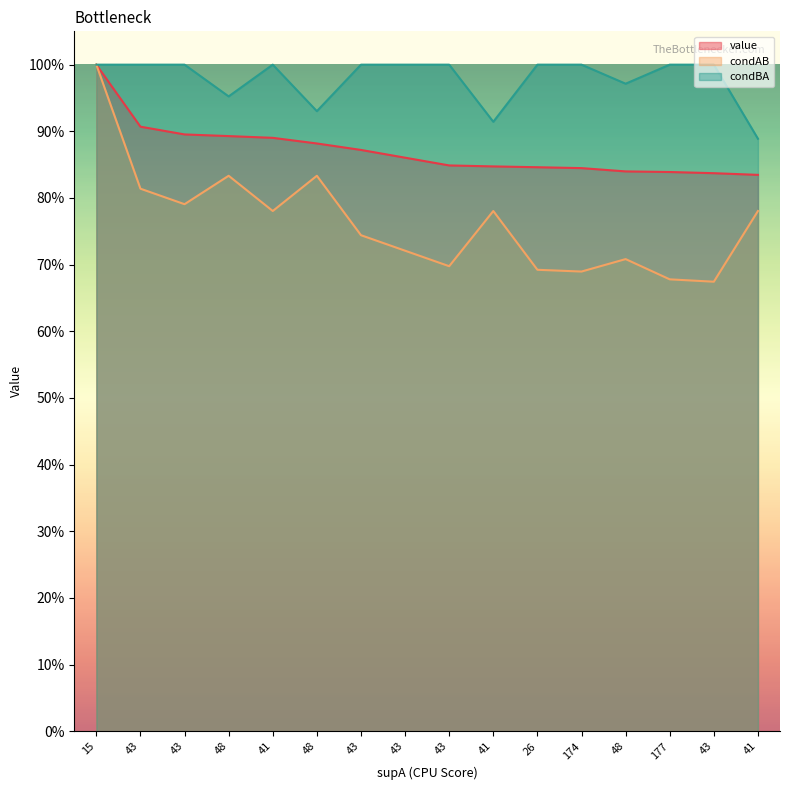

List the labels in order of value value, largest first.

15, 43, 43, 48, 41, 48, 43, 43, 43, 41, 26, 174, 48, 177, 43, 41